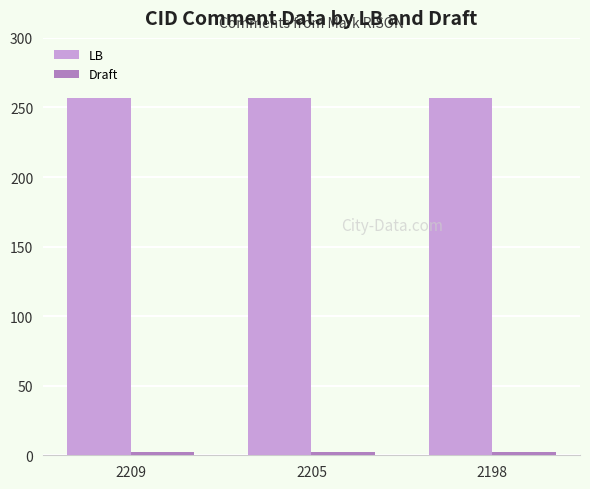

Which series has the largest total across all categories?

LB